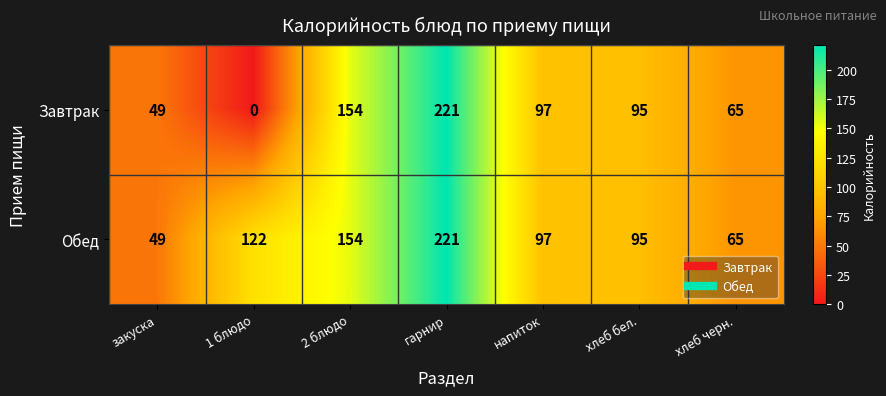

The Завтрак series shows 17 at закуска. True or false?

False